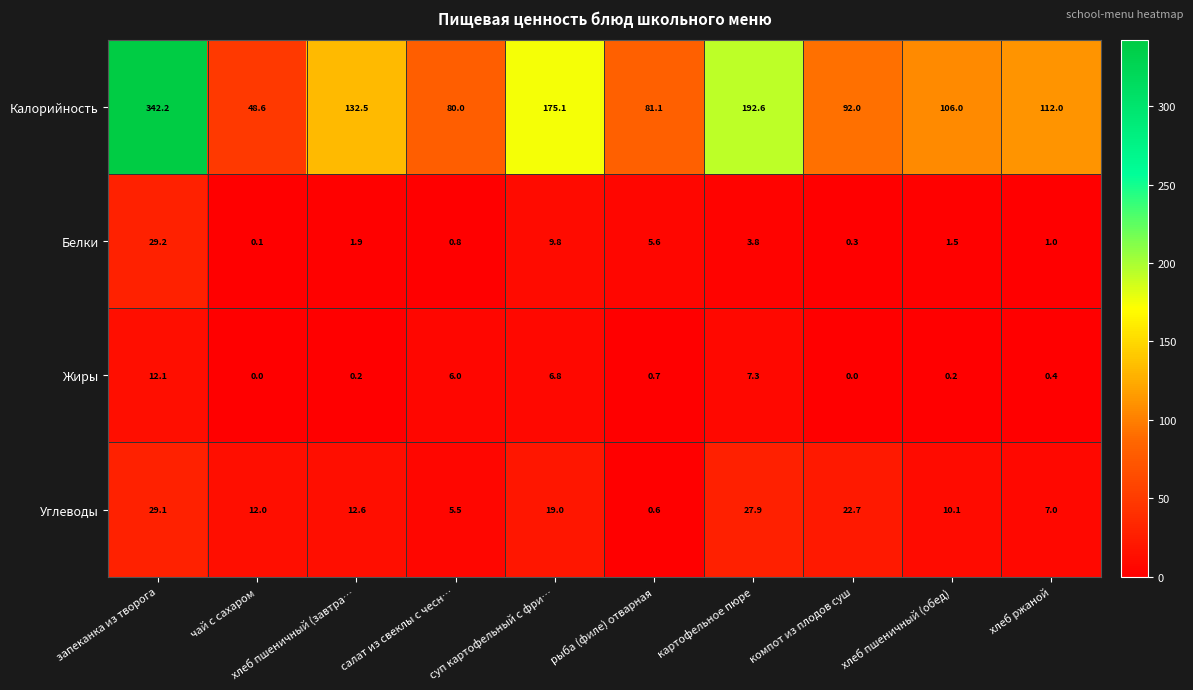

At which category is the sum across all series the highest?

запеканка из творога